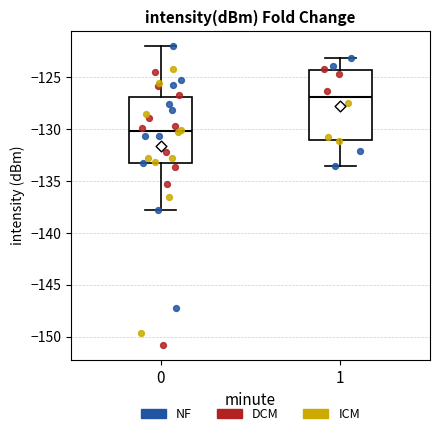

Which box's median line is the lowest?

0